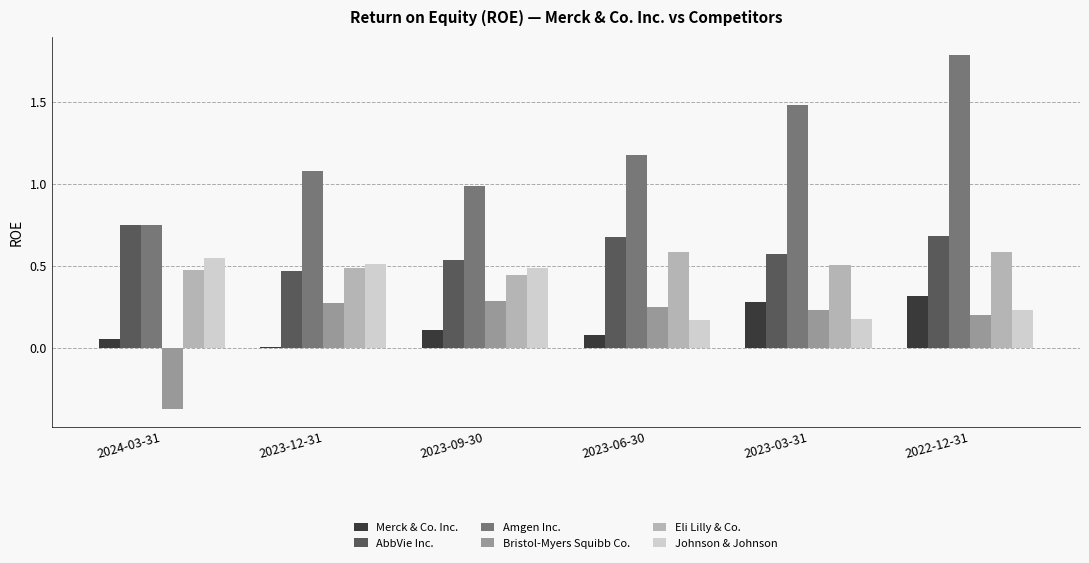

Which series has the widest spread of values?

Amgen Inc.